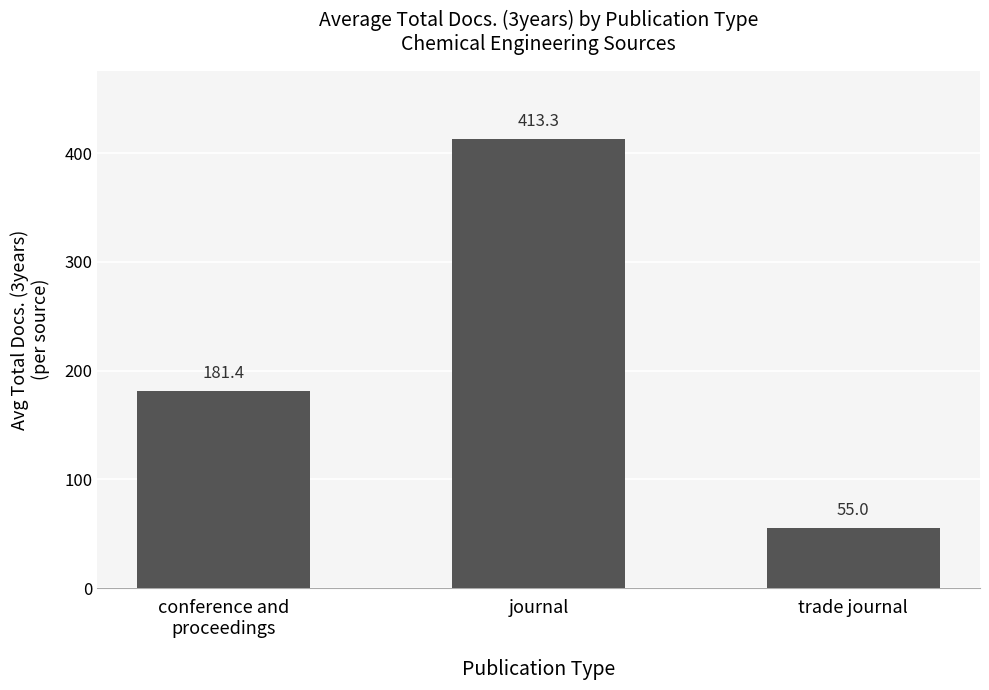

What is the minimum value shown in the chart?

55.0